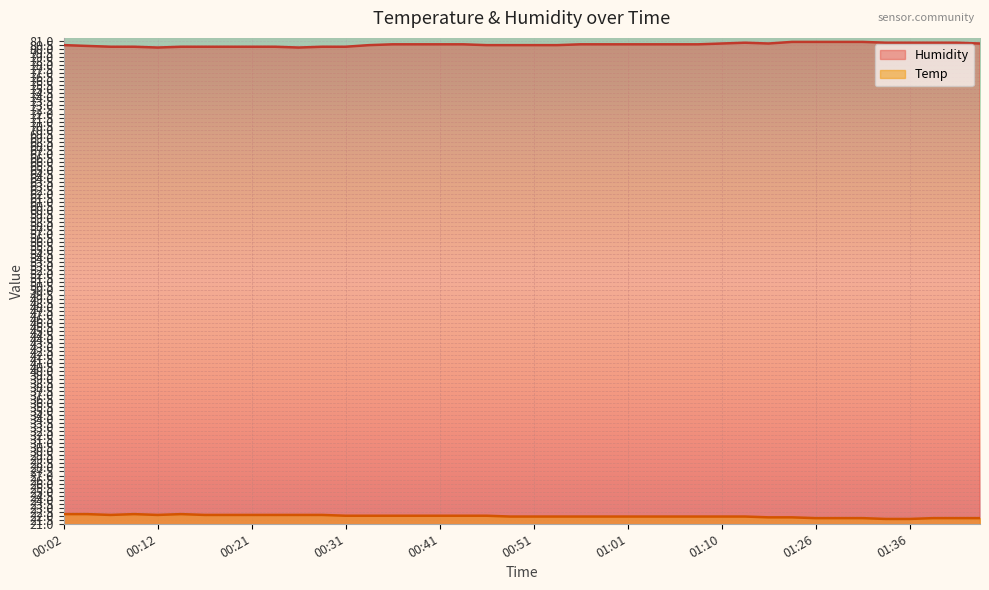

What position from the left is 01:26?

33